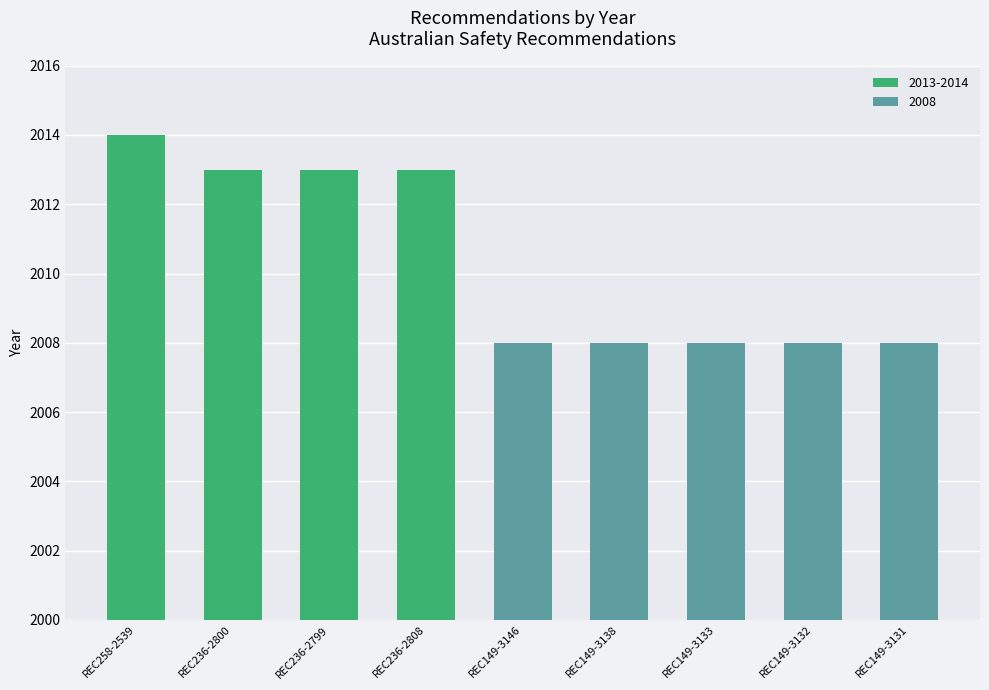

What is the ratio of the value at REC258-2539 to the value at REC149-3133?

1.0